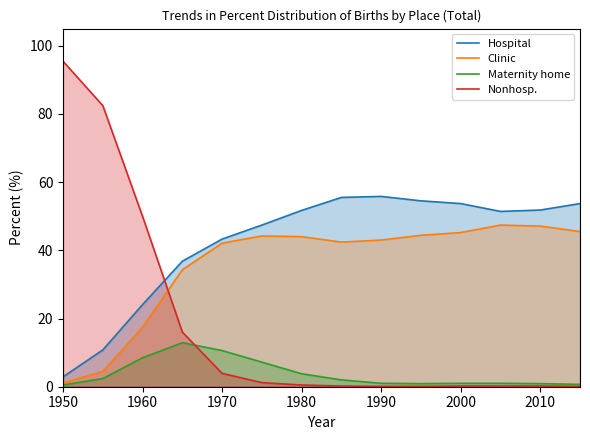

True or false: Hospital and Maternity home cross at least once.

False